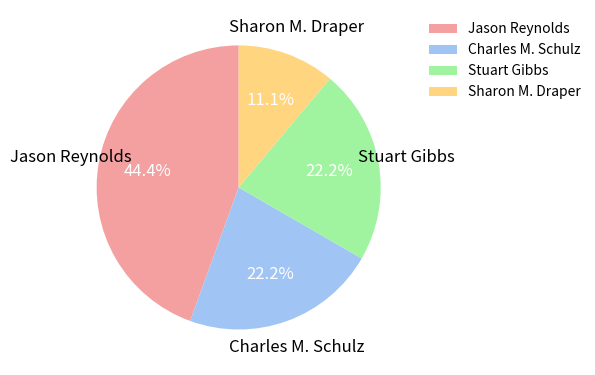

What percentage do Sharon M. Draper and Charles M. Schulz together represent?

33.3%